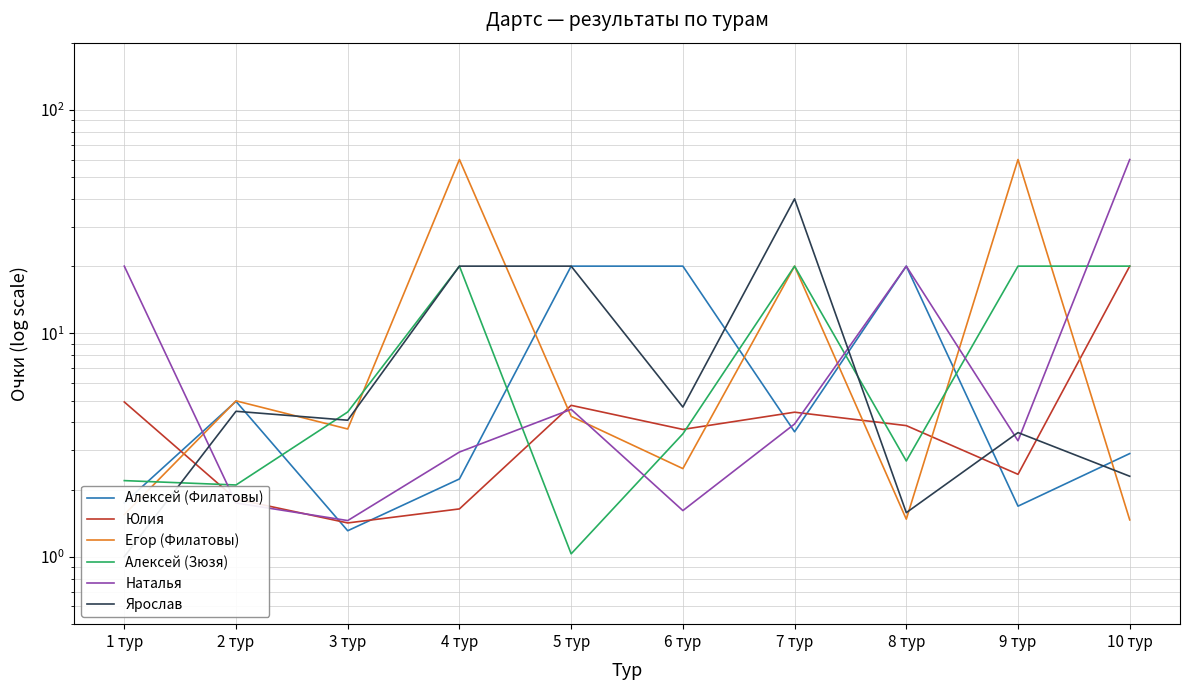

What is the difference between the second highest and minimum values in the Алексей (Зюзя) series?

19.0